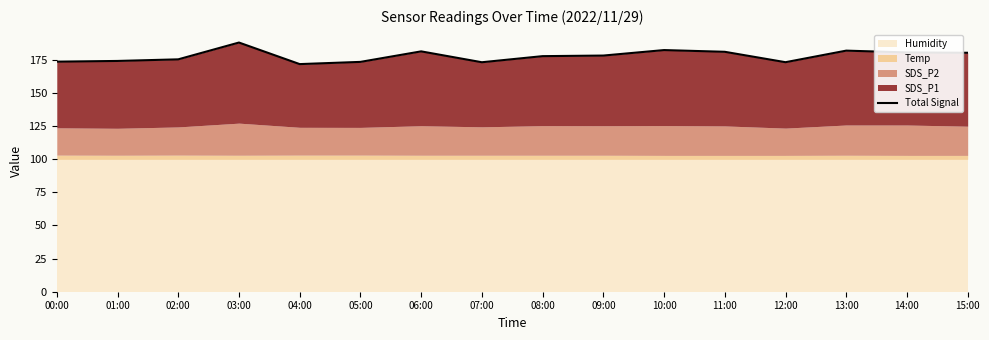

What is the change in value from 05:00 to 08:00?

+4.3